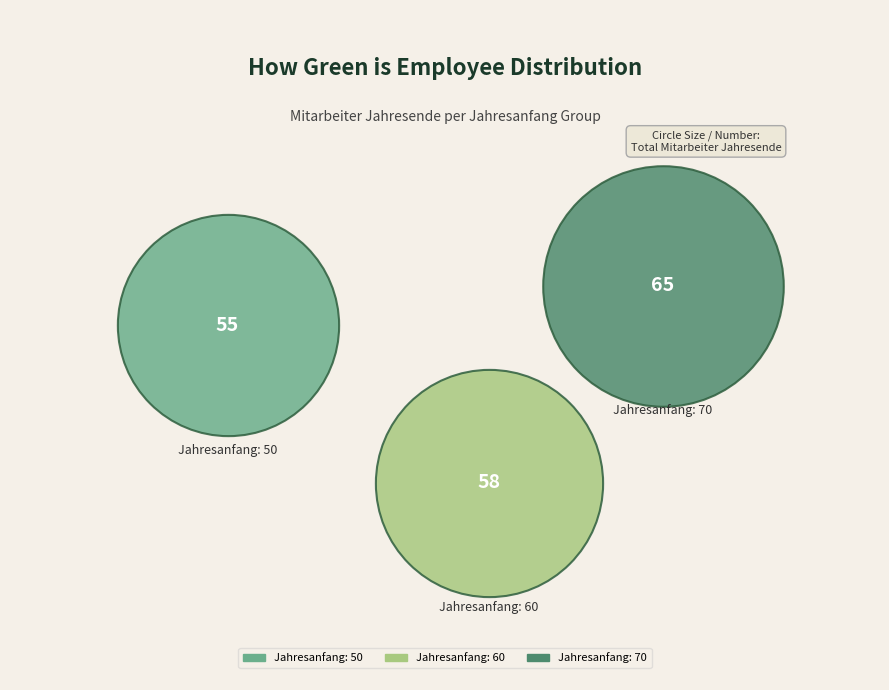

What are all the series names shown in the legend?

Jahresanfang: 50, Jahresanfang: 60, Jahresanfang: 70